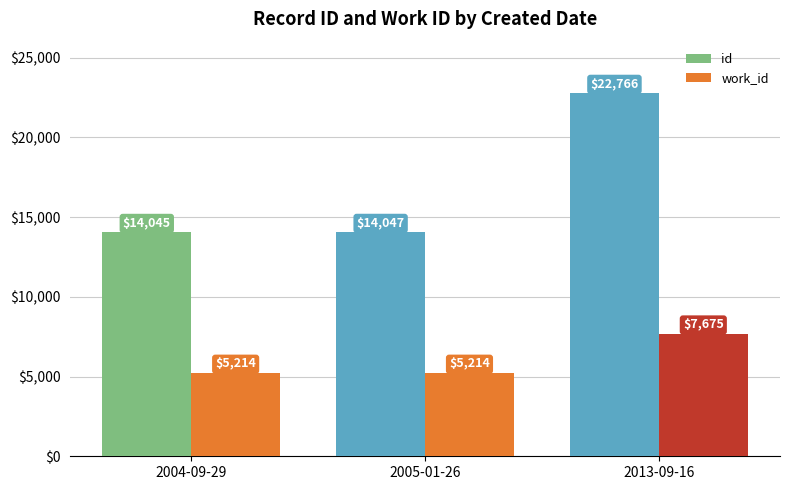

What position from the right is 2004-09-29?

3